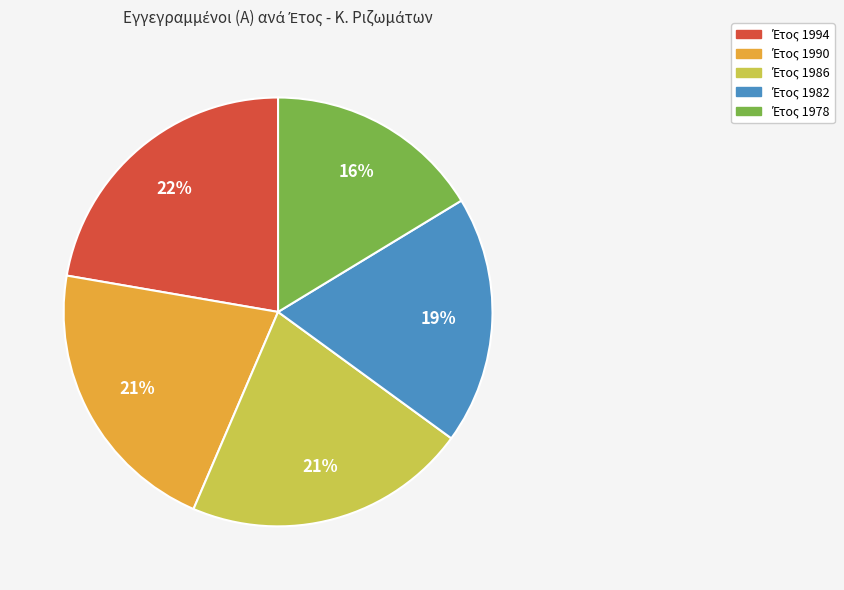

Is there any slice that represents more than half of the pie?

No